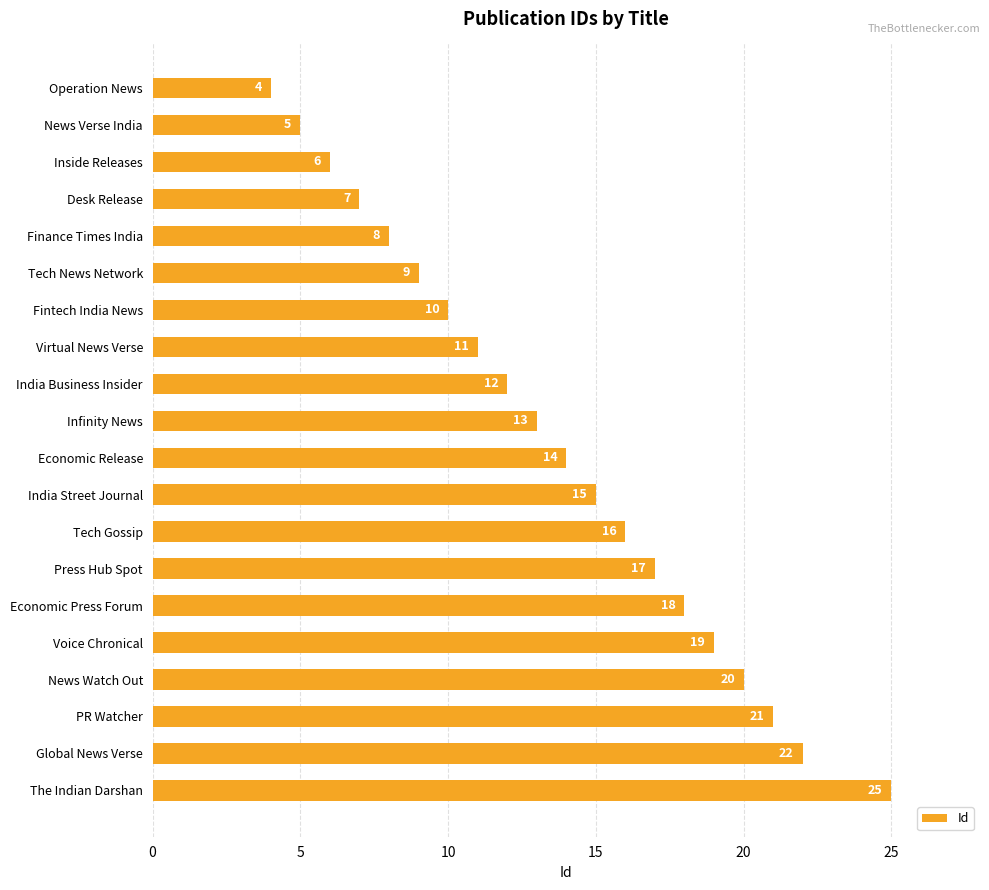

List the labels in order of value, smallest first.

Operation News, News Verse India, Inside Releases, Desk Release, Finance Times India, Tech News Network, Fintech India News, Virtual News Verse, India Business Insider, Infinity News, Economic Release, India Street Journal, Tech Gossip, Press Hub Spot, Economic Press Forum, Voice Chronical, News Watch Out, PR Watcher, Global News Verse, The Indian Darshan